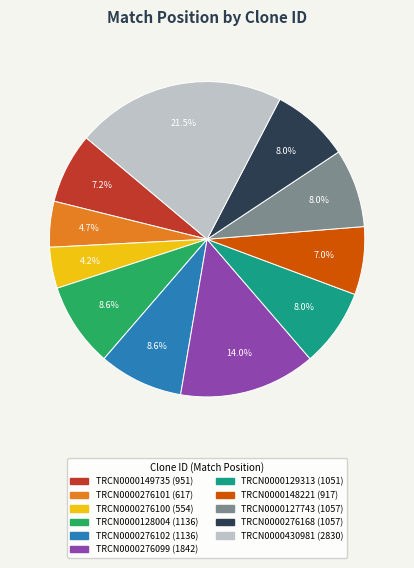

True or false: TRCN0000276102 accounts for 9% of the total.

True